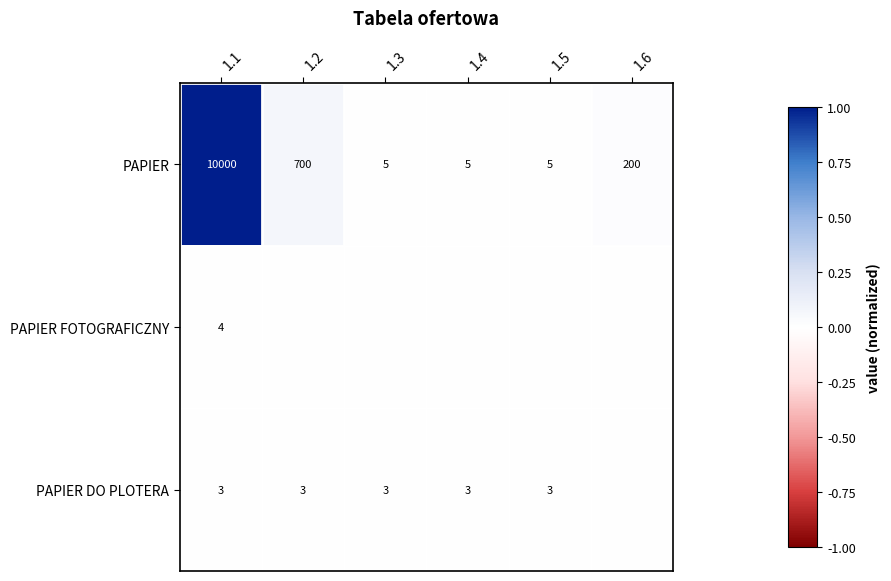

Where does the PAPIER series first go above 200?

1.1